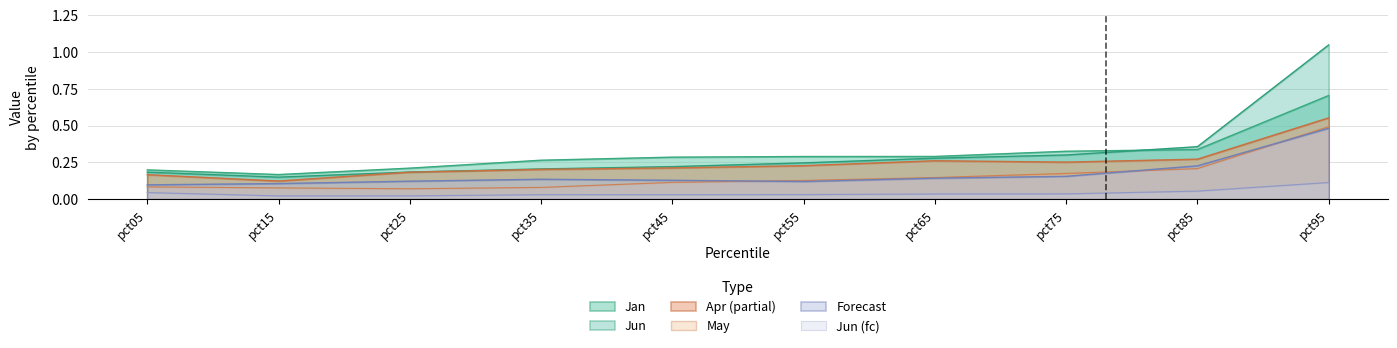

At which label does May reach its minimum?

pct15